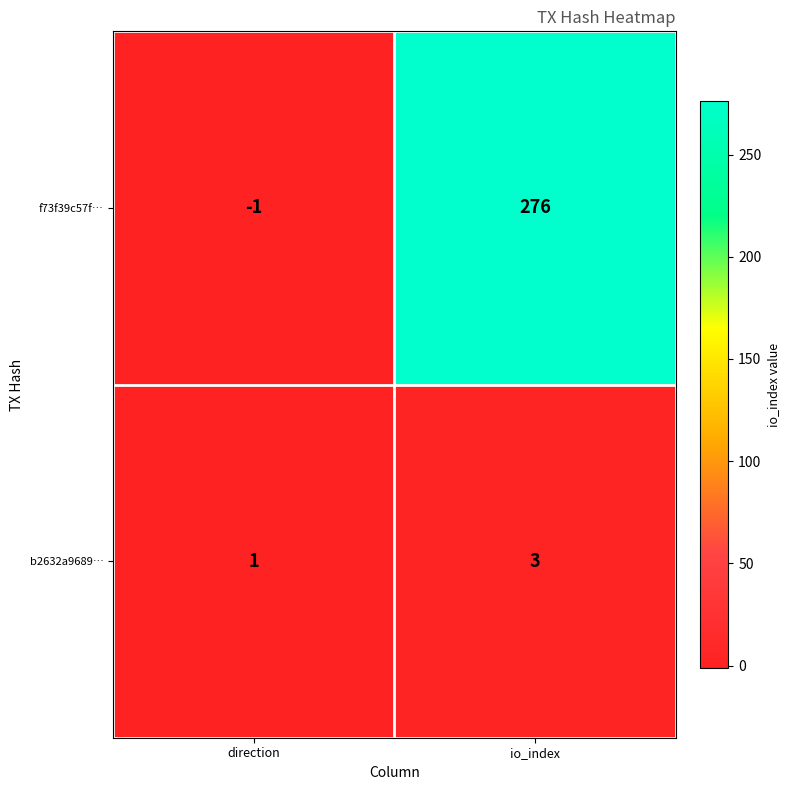

Reading left to right, what are all the values shown in this chart?

f73f39c57f…: direction=-1	io_index=276
b2632a9689…: direction=1	io_index=3